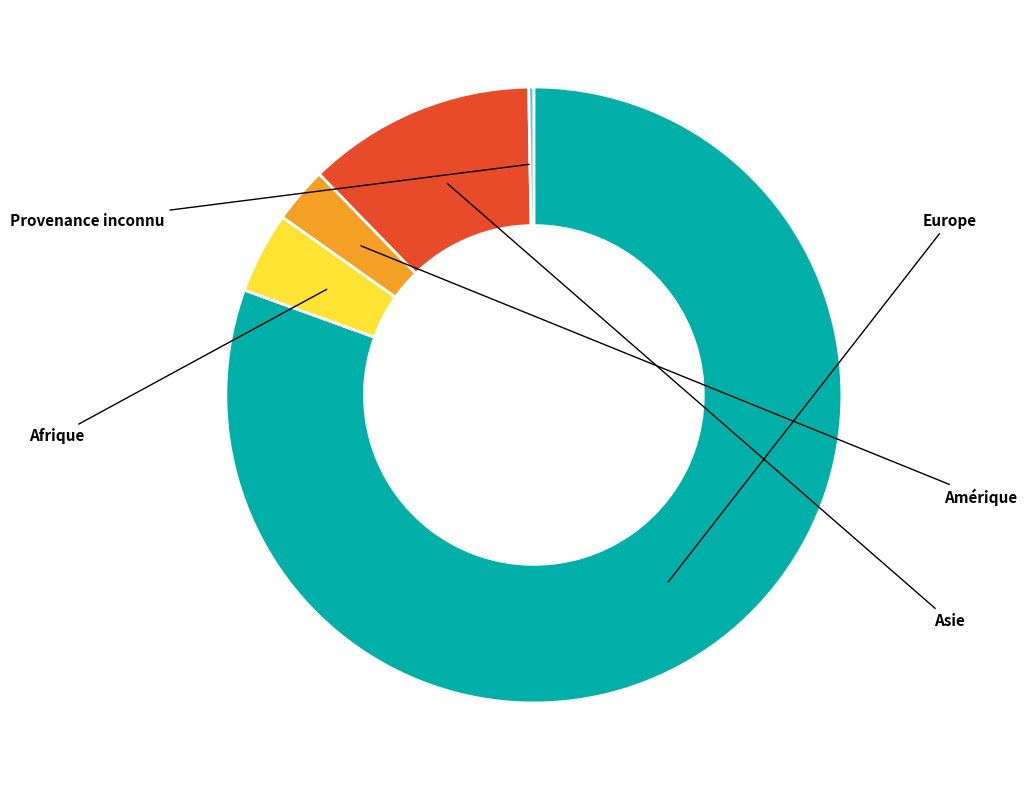

Does any single category account for the majority?

Yes